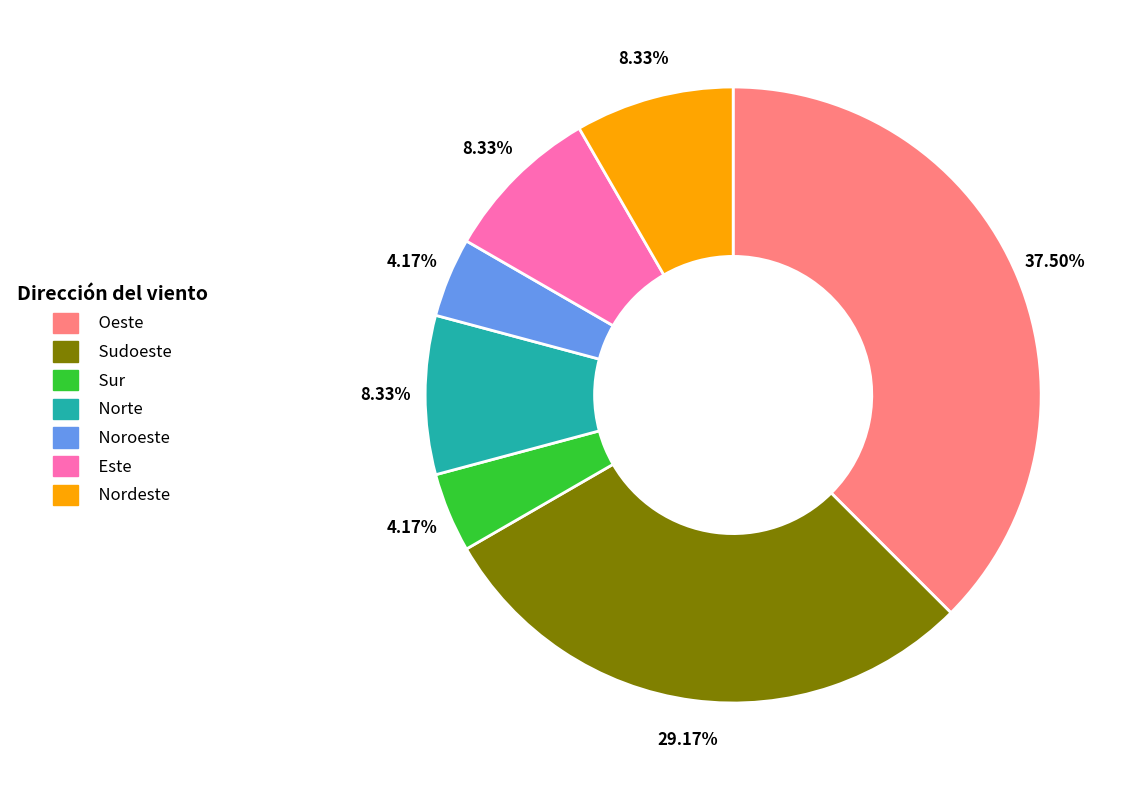

Does Sur account for over 50% of the chart?

No